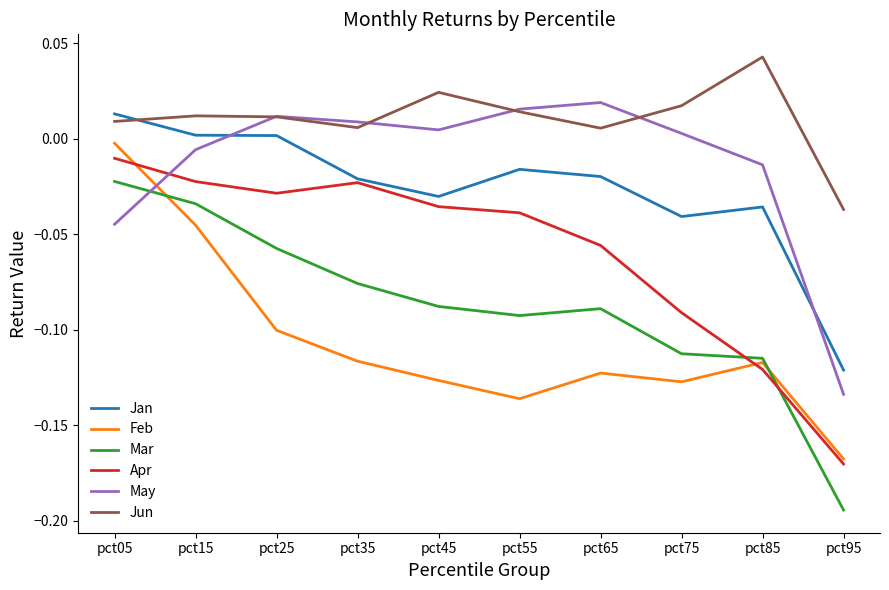

Between which two adjacent categories do Feb and Apr first intersect?

pct05 and pct15